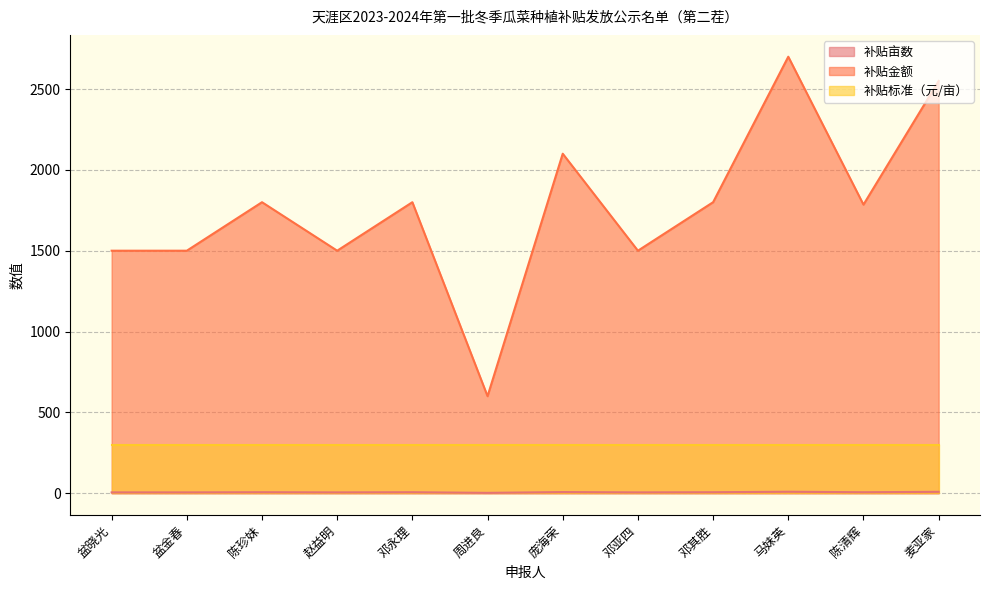

At which category is the sum across all series the highest?

马妹英